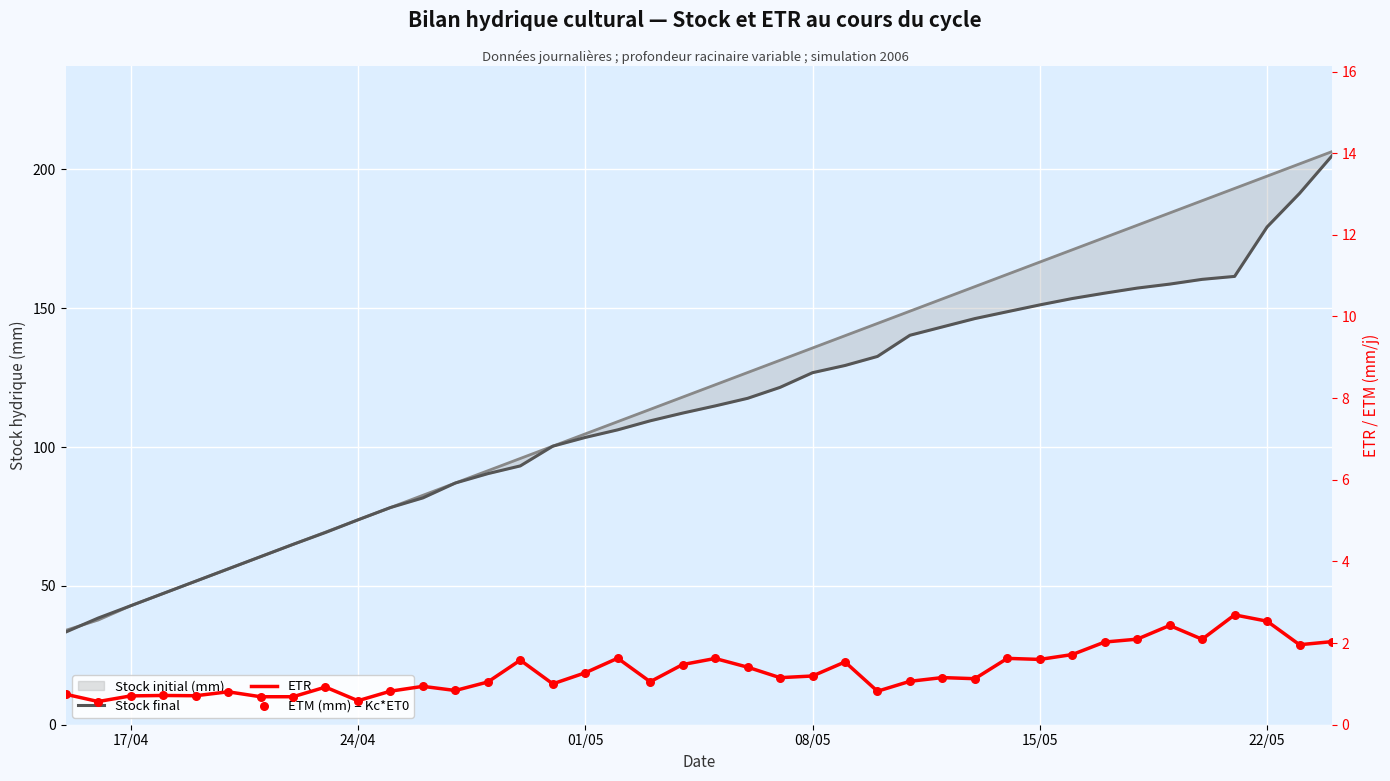

Which series has the widest spread of Y values?

Stock final